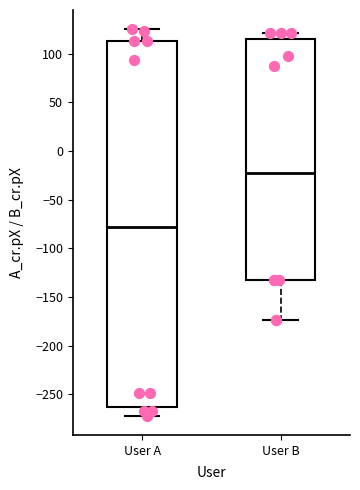

Reading left to right, transcribe this box plot: for each box, give where its median line is, the range the box spans, and where its two whiskers end, as read against the y-axis. The values are not printed on the chart, so give them approximately, as read against the axis.

User A: median -80, box -265 to 115, whiskers -270 to 125
User B: median -25, box -135 to 115, whiskers -175 to 120